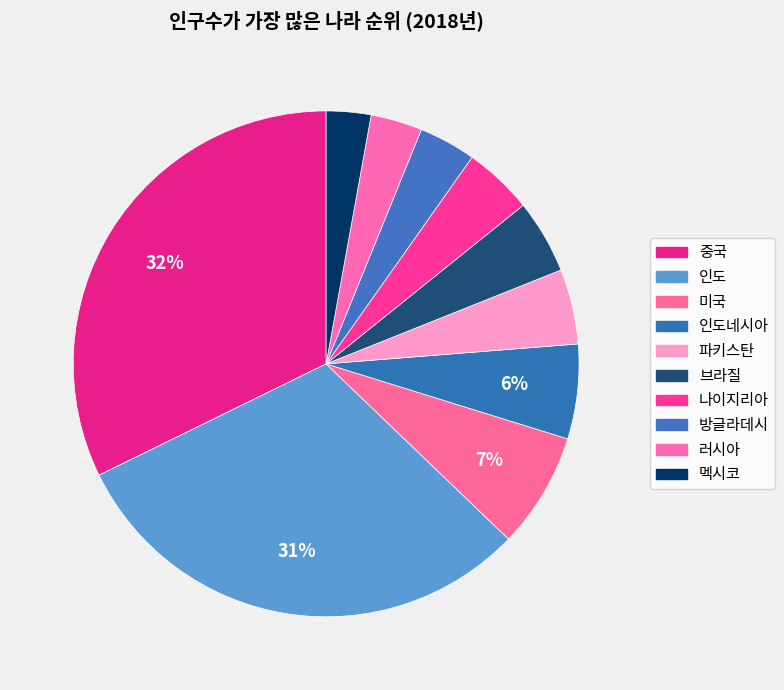

Rank the categories by value from highest to lowest.

중국, 인도, 미국, 인도네시아, 파키스탄, 브라질, 나이지리아, 방글라데시, 러시아, 멕시코